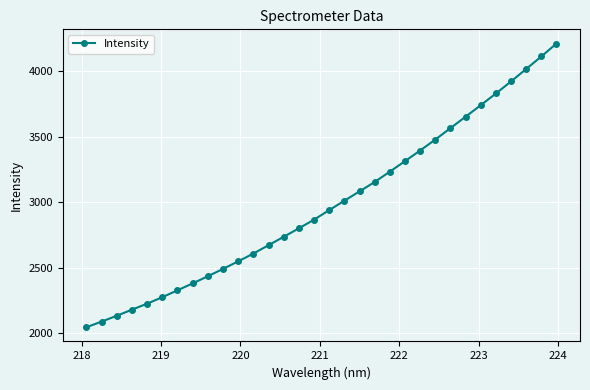

What is the value of the 20th point from the left?

3155.9